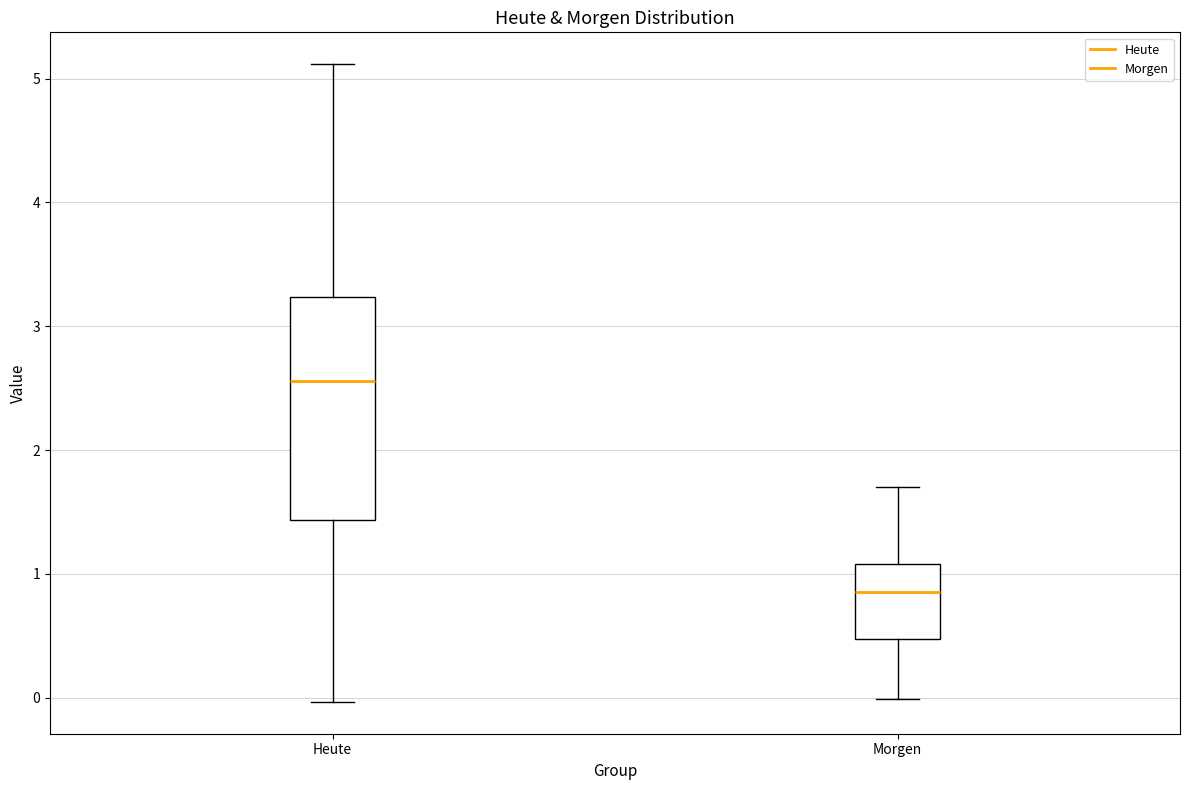

Reading left to right, read every box against the y-axis: the position of its median line, the range the box covers, and the ends of its whiskers. The values are not printed on the chart, so give them approximately, as read against the axis.

Heute: median 2.6, box 1.4 to 3.2, whiskers 0.0 to 5.1
Morgen: median 0.9, box 0.5 to 1.1, whiskers 0.0 to 1.7